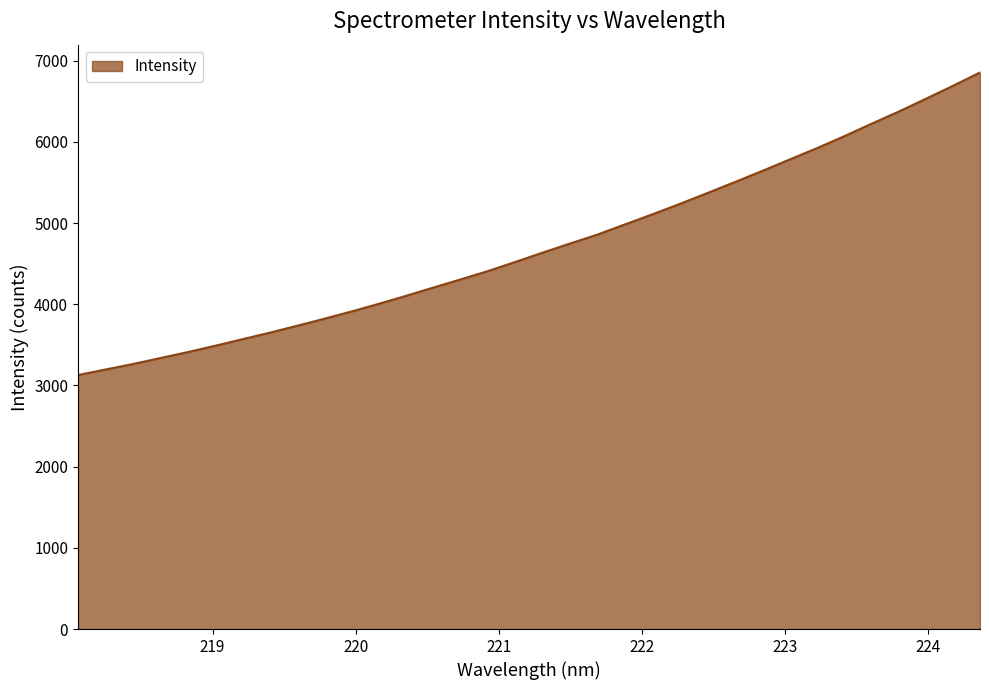

What is the greatest value displayed?

6855.6